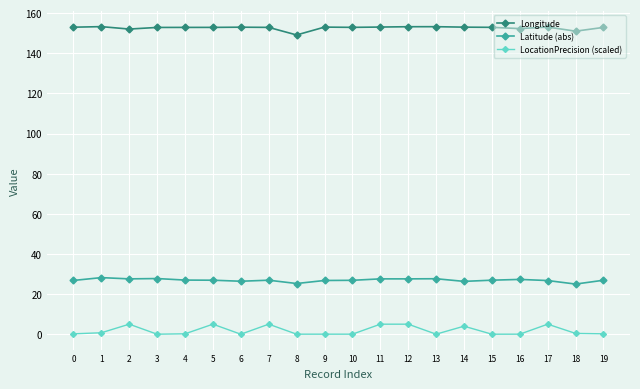

Which series has the largest total across all categories?

Longitude